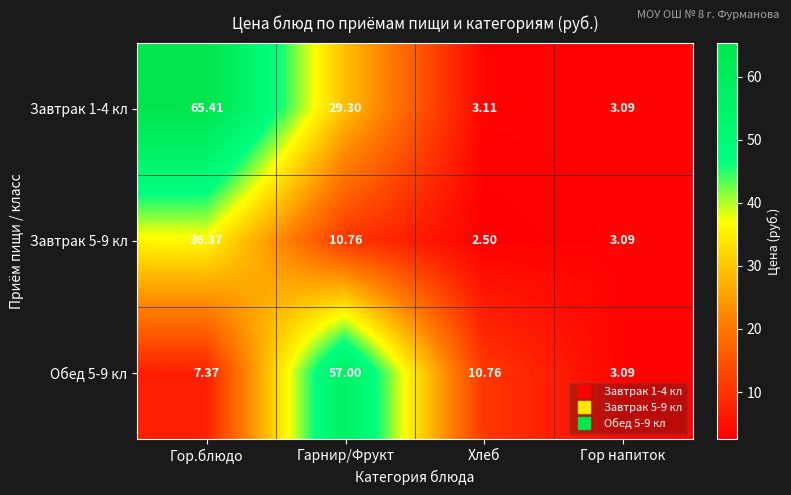

At which label does Завтрак 5-9 кл first exceed 10?

Гор.блюдо